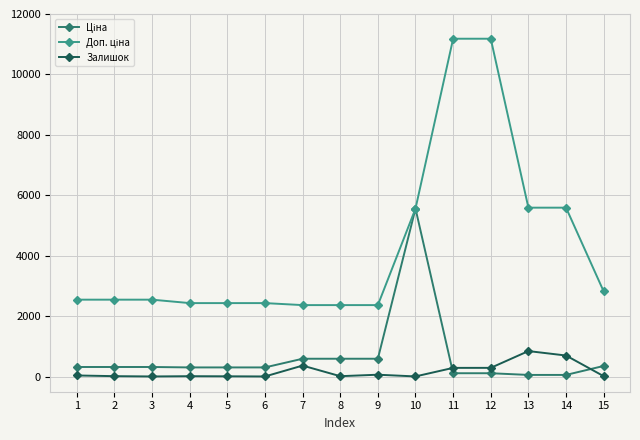

What is the maximum value for Залишок?

845.0